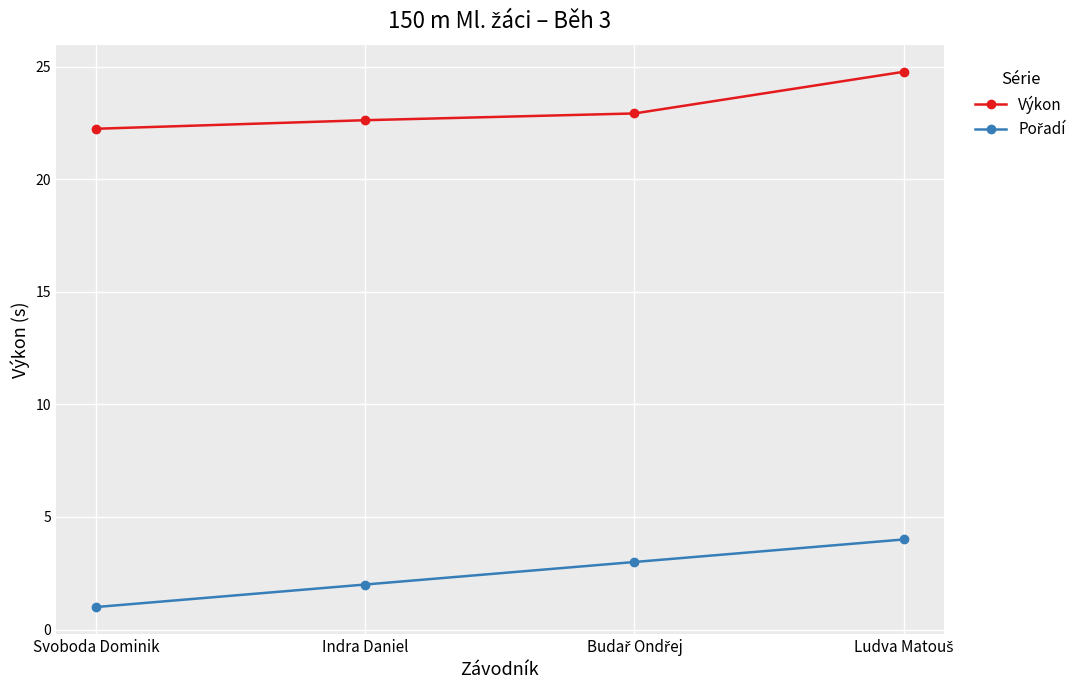

What is the difference between the highest and lowest values at Svoboda Dominik?

21.2